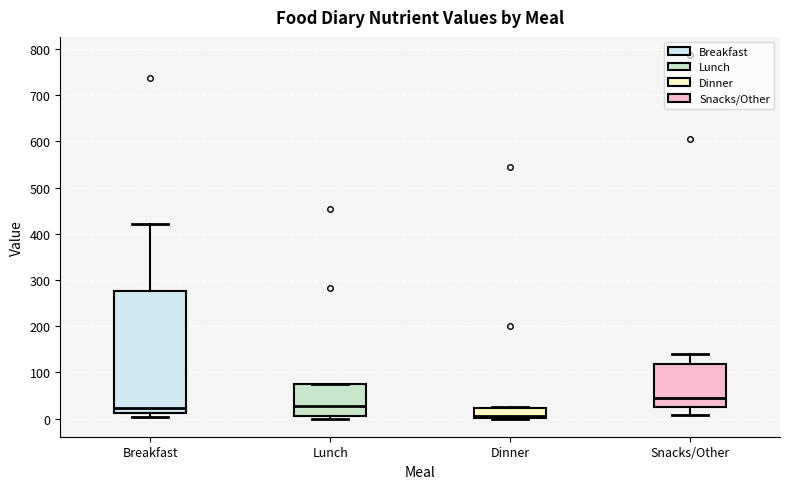

Where does the median line of the box for Lunch sit on the y-axis? The values are not printed on the chart, so give them approximately, as read against the axis.

30